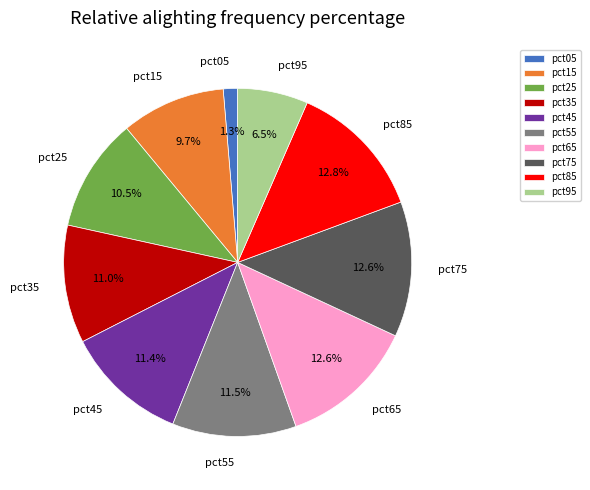

To the nearest percent, what portion does pct85 represent?

13%